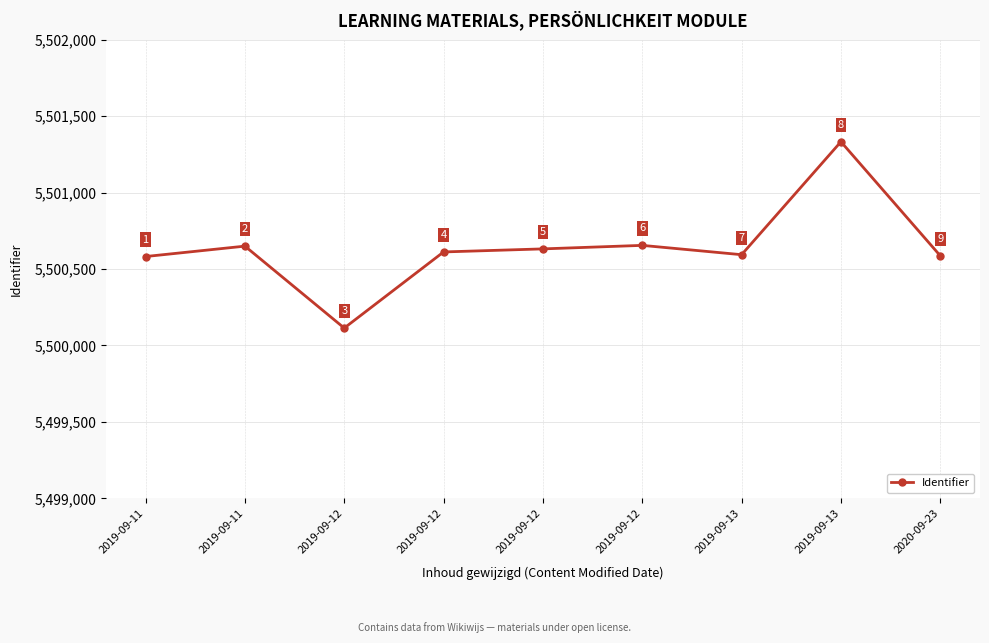

Is this an area chart (filled region under the line)?

No